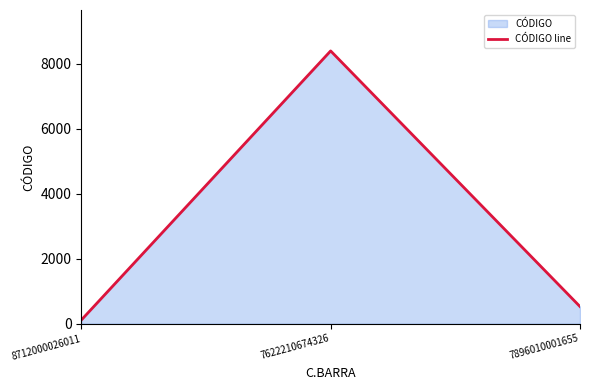

Read the value at 7622210674326.

8393